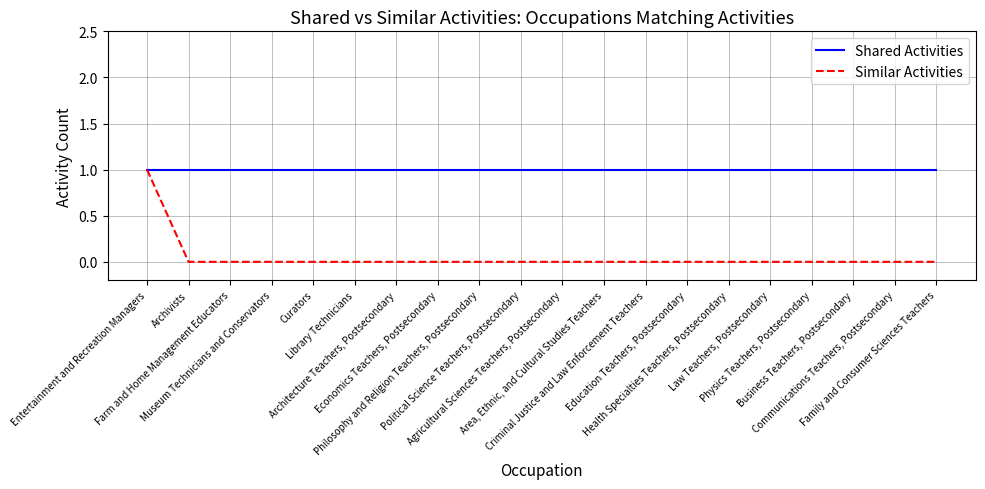

Rank the series by their average value, from lowest to highest.

Similar Activities, Shared Activities